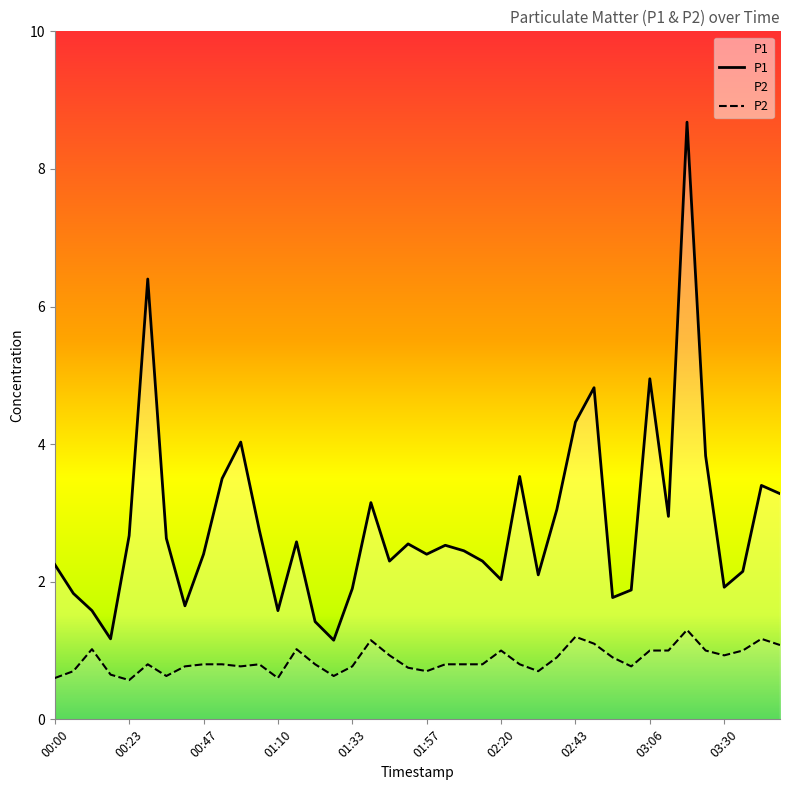

Which label corresponds to the largest value in the chart?

03:18